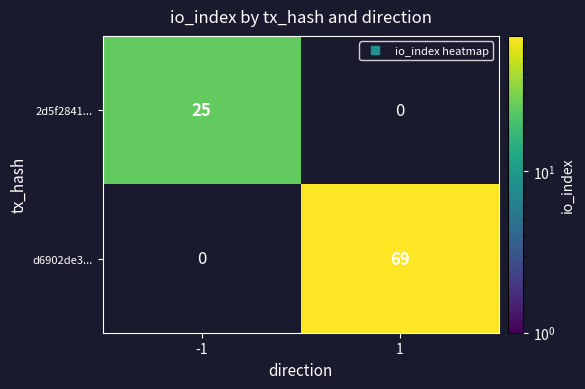

The value of d6902de3... at 1 is 69.0. True or false?

True